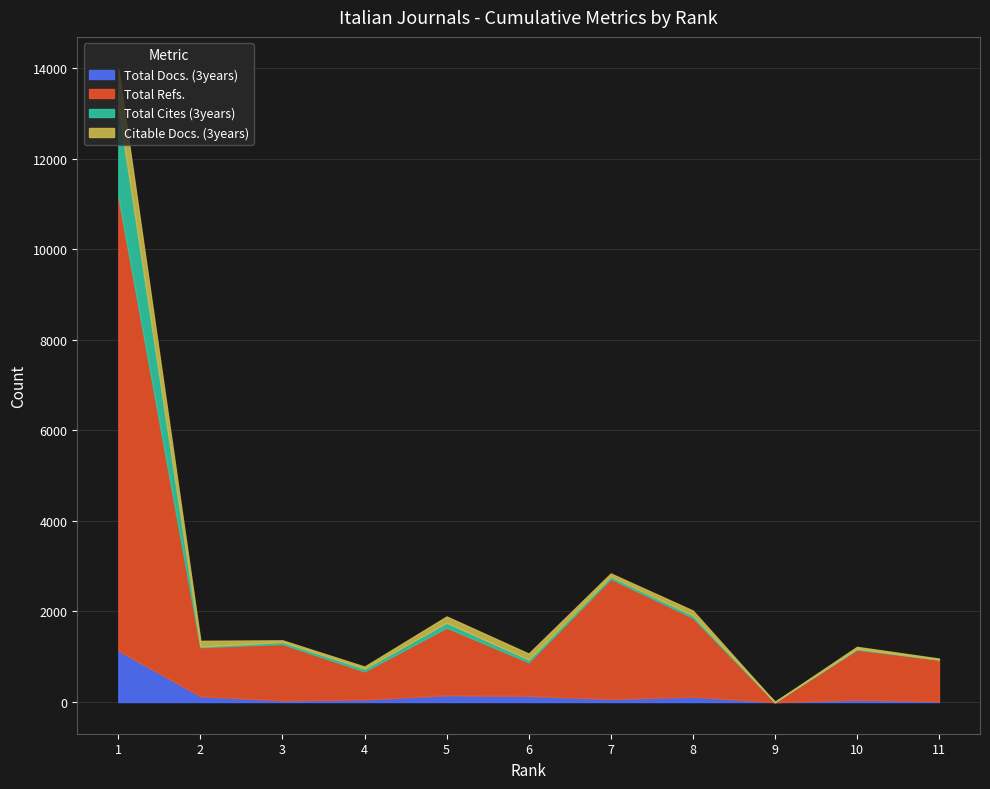

Which label corresponds to the smallest value in the chart?

9